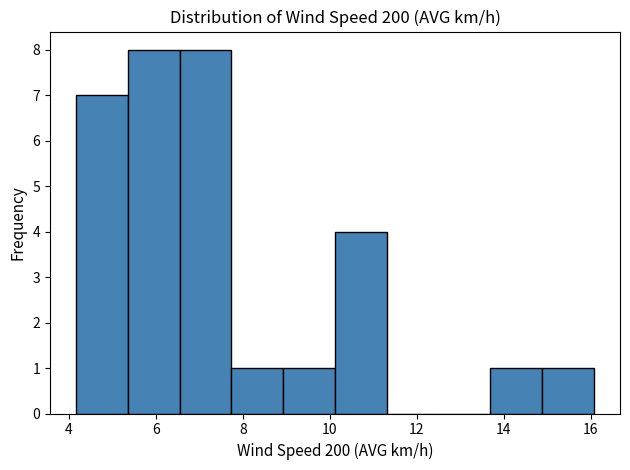

Reading left to right, list every bar in this chart as the range it spans on the x-axis followed by its height. Neither the bar edges nor the heights are printed on the chart, so give them approximately, as read against the axes.

4.2 to 5.4: 7
5.4 to 6.6: 8
6.6 to 7.8: 8
7.8 to 9.0: 1
9.0 to 10.2: 1
10.2 to 11.4: 4
11.4 to 12.6: 0
12.6 to 13.6: 0
13.6 to 14.8: 1
14.8 to 16.0: 1